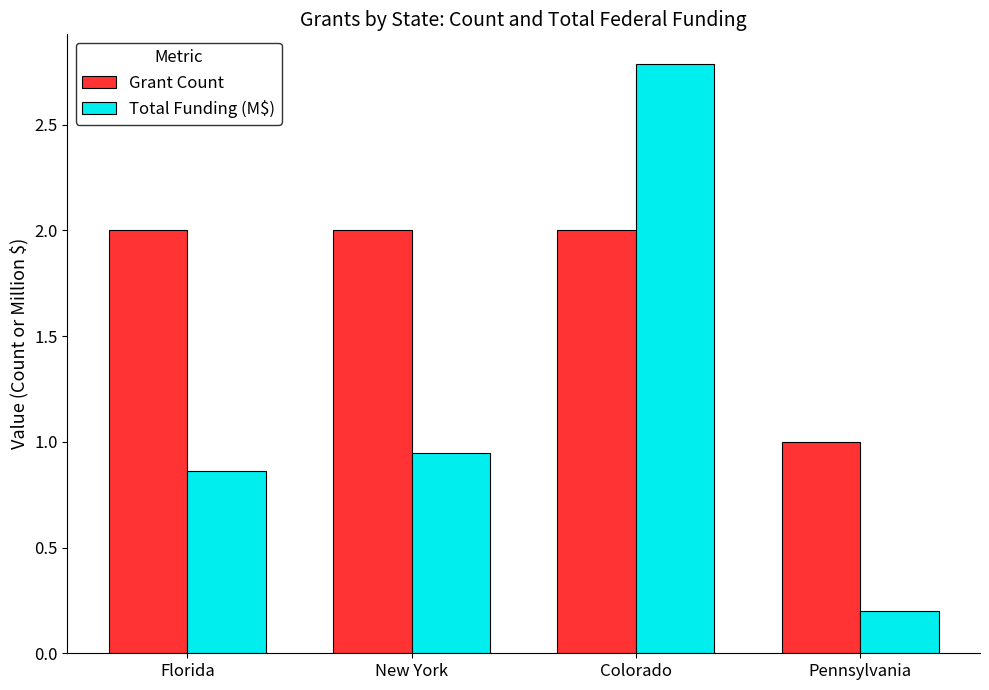

What value does the Grant Count series have at New York?

2.0